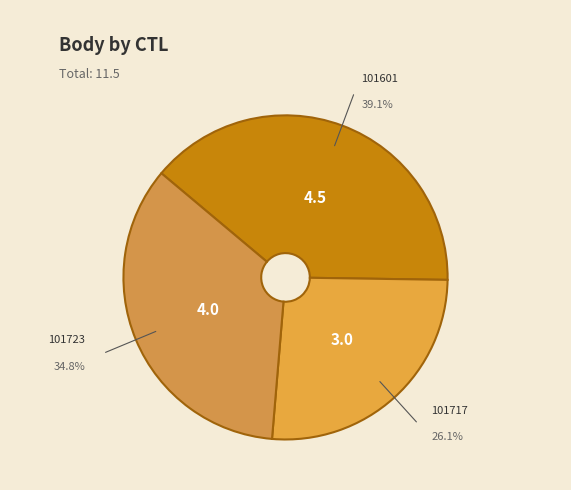

What is the largest slice in the pie chart?

101601